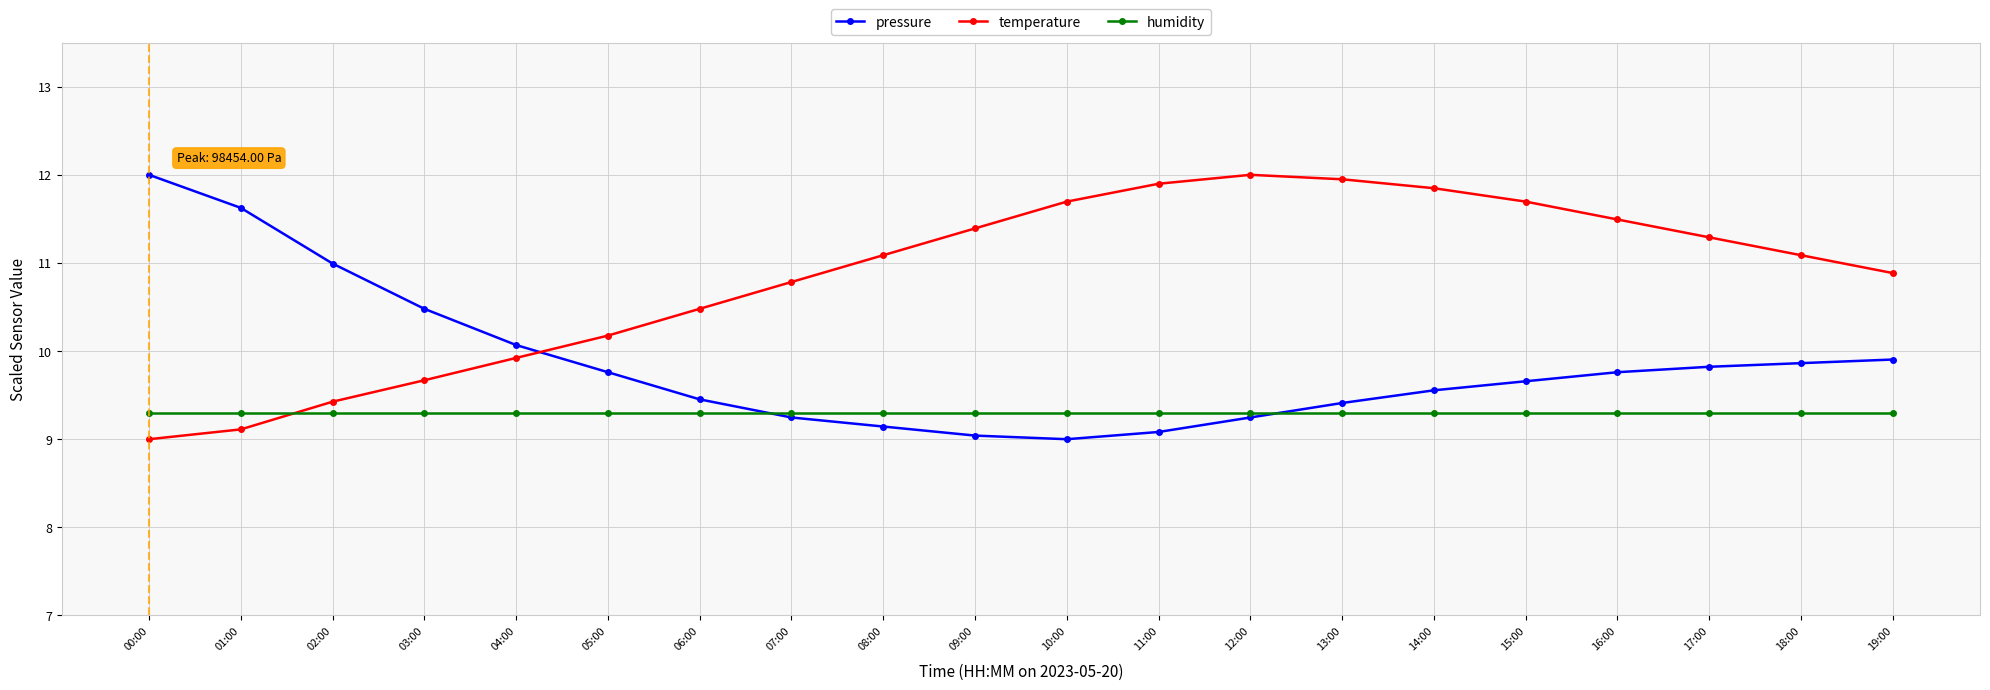

True or false: temperature and humidity cross at least once.

True